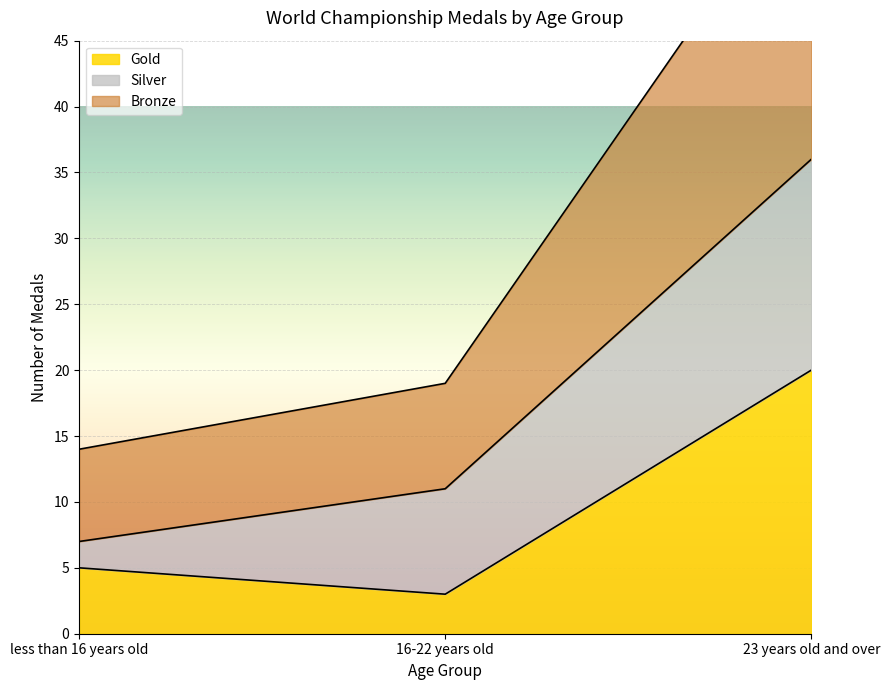

What is the average value of the Gold series?

9